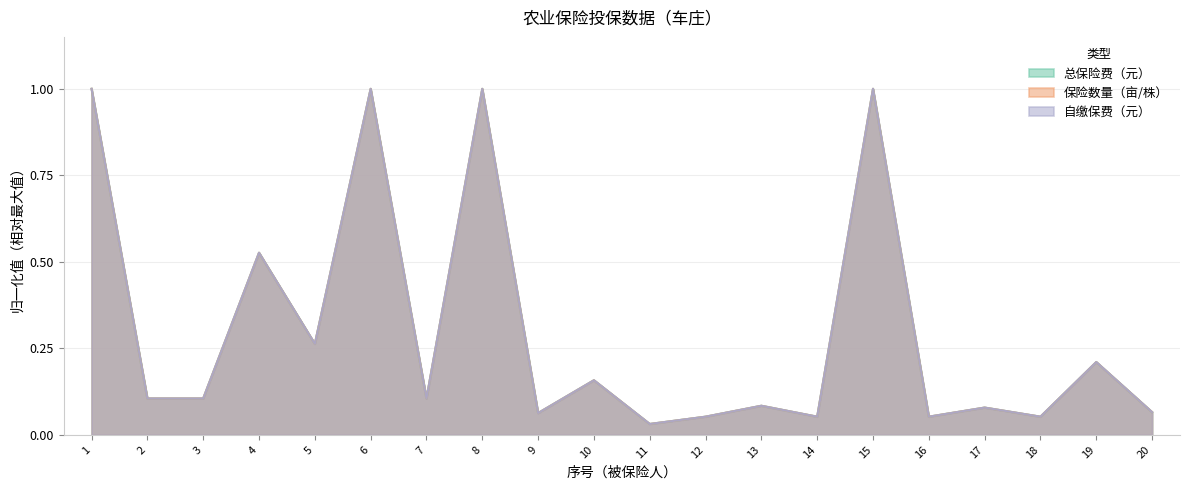

The 保险数量（亩/株） series shows 0.3 at 5. True or false?

True